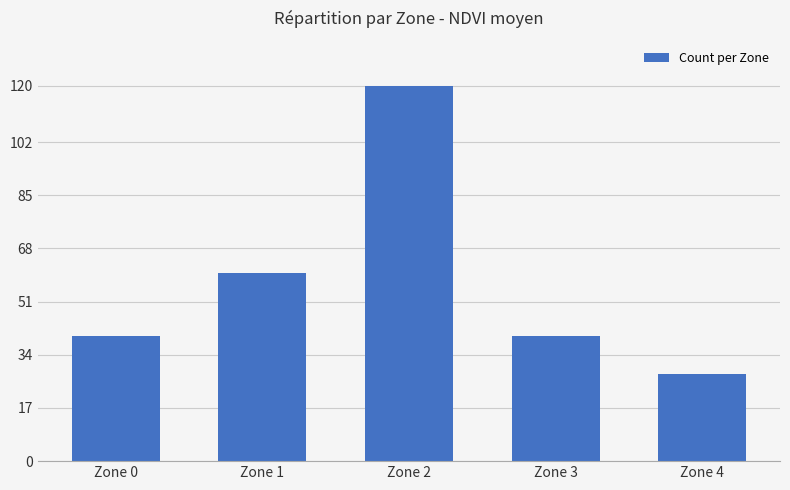

What is the difference between the maximum and minimum values?

92